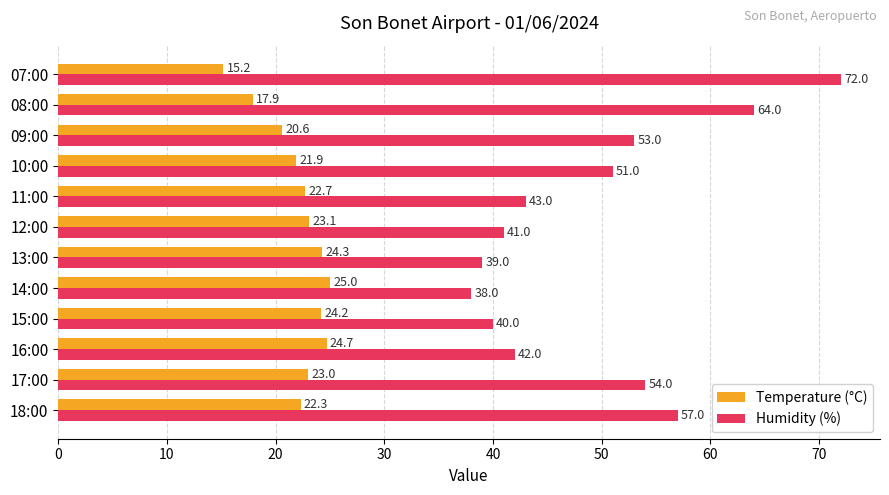

The value of Humidity (%) at 16:00 is 12.7. True or false?

False